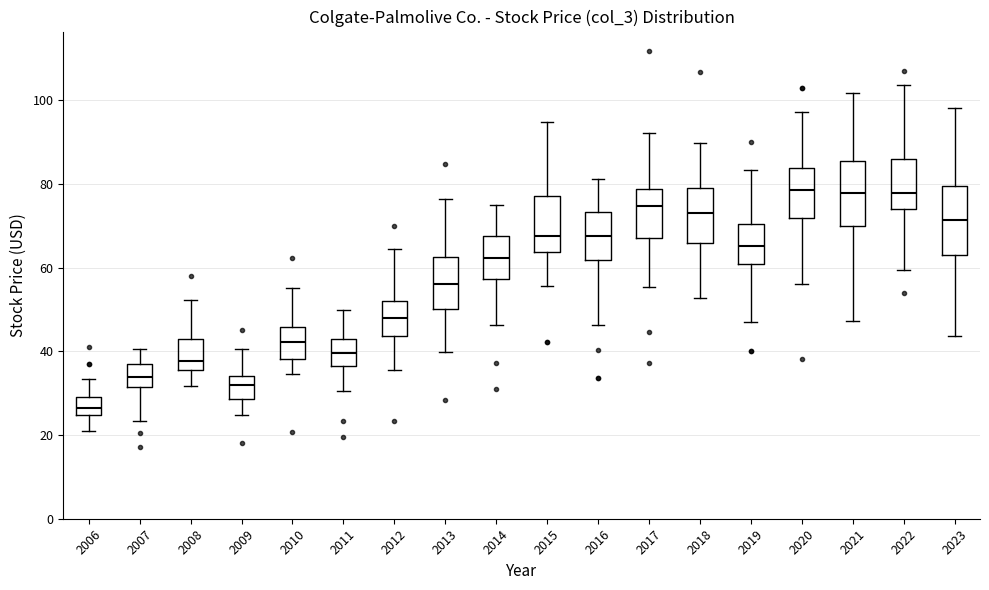

Where does the median line of the box at x = 2023 sit on the y-axis? The values are not printed on the chart, so give them approximately, as read against the axis.

72